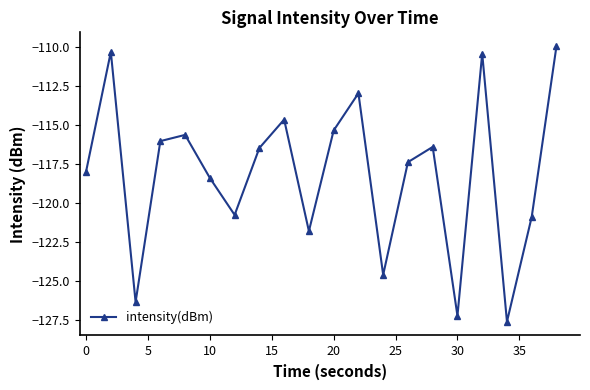

How many categories are shown in the chart?

20